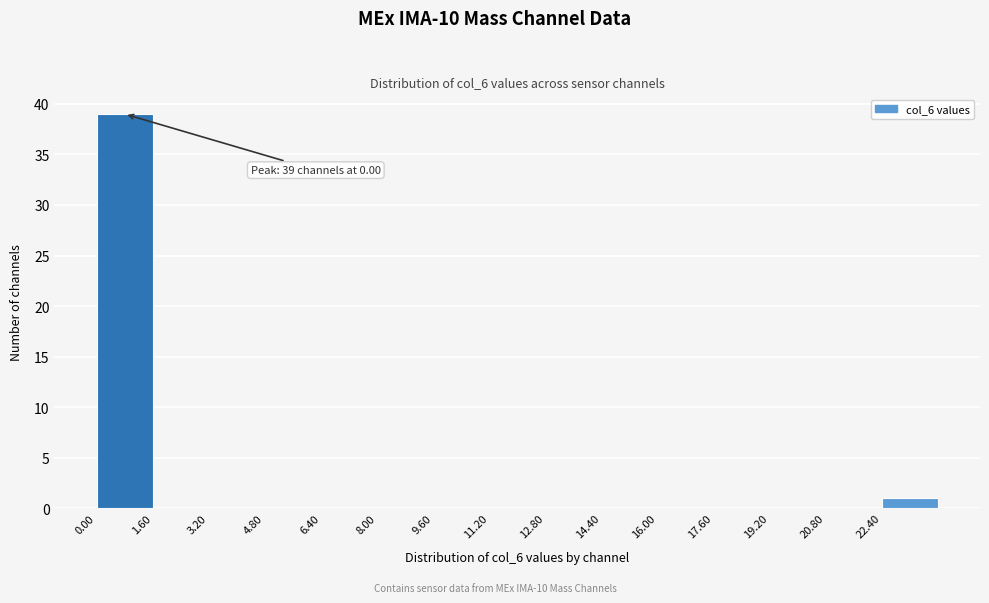

Which range on the x-axis has the tallest bar?

0.0 to 1.6